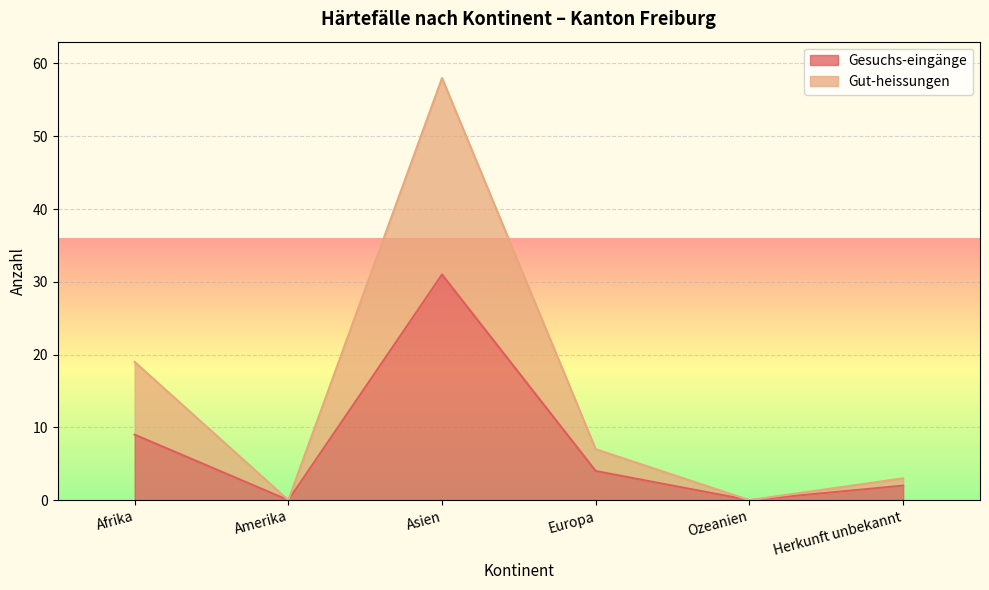

What is the sum of the Gut-heissungen values at Asien and Herkunft unbekannt?

61